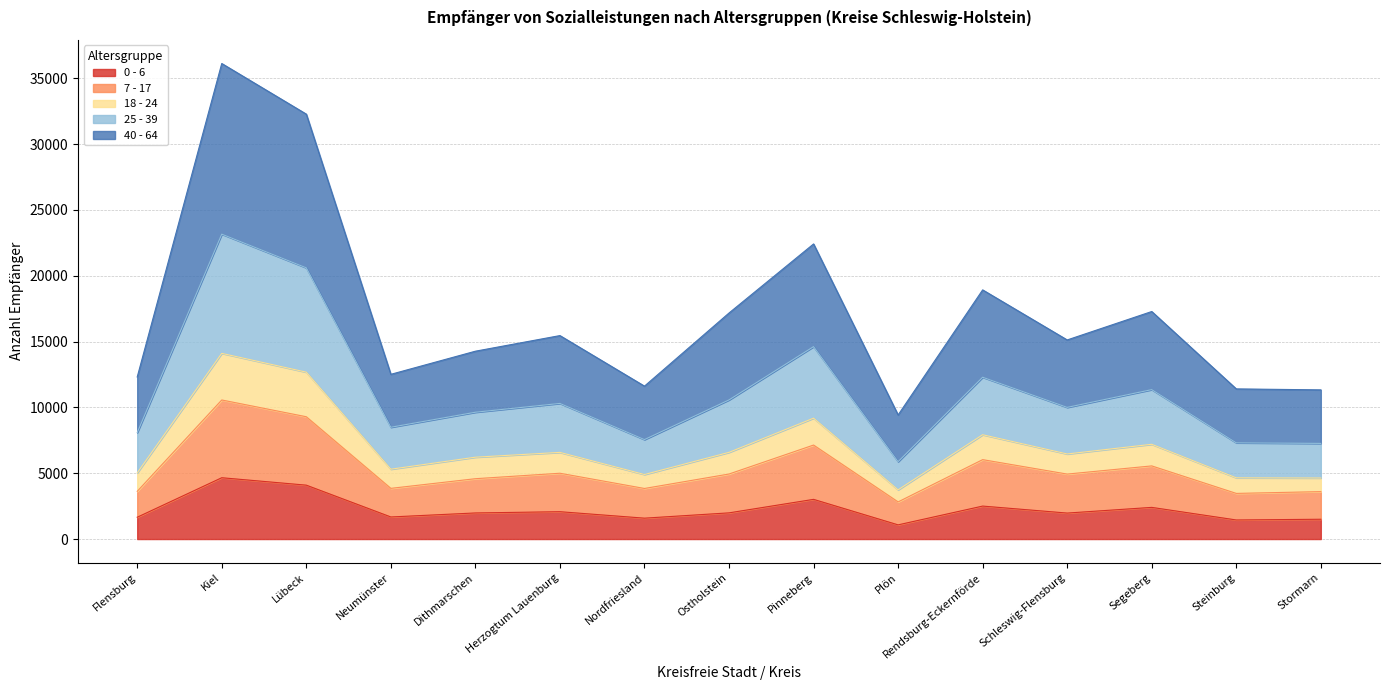

What is the total value across all series at Nordfriesland?

11614